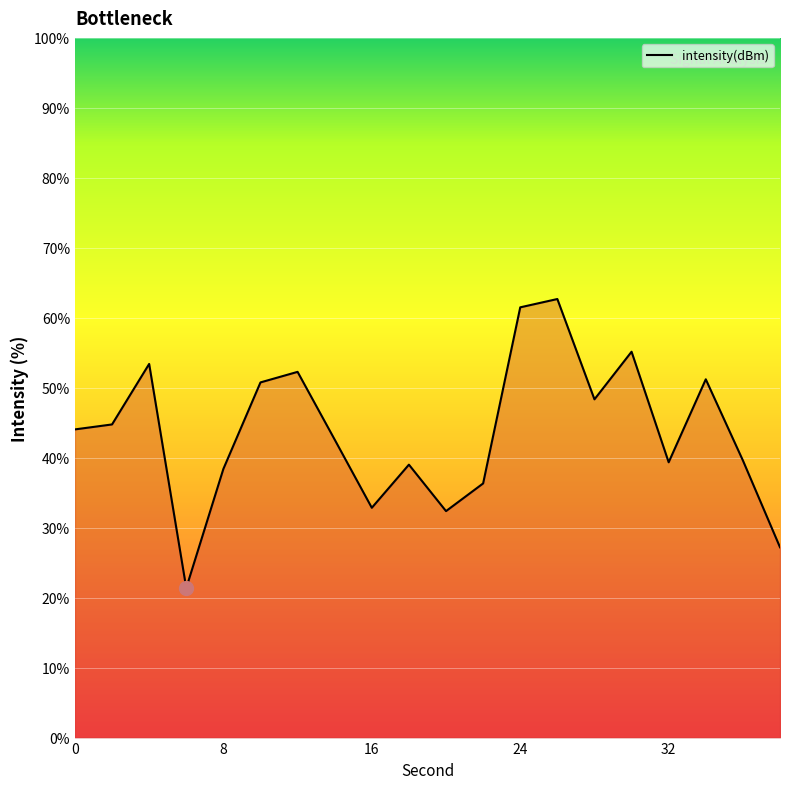

What is the difference between the maximum and minimum values?

41.3